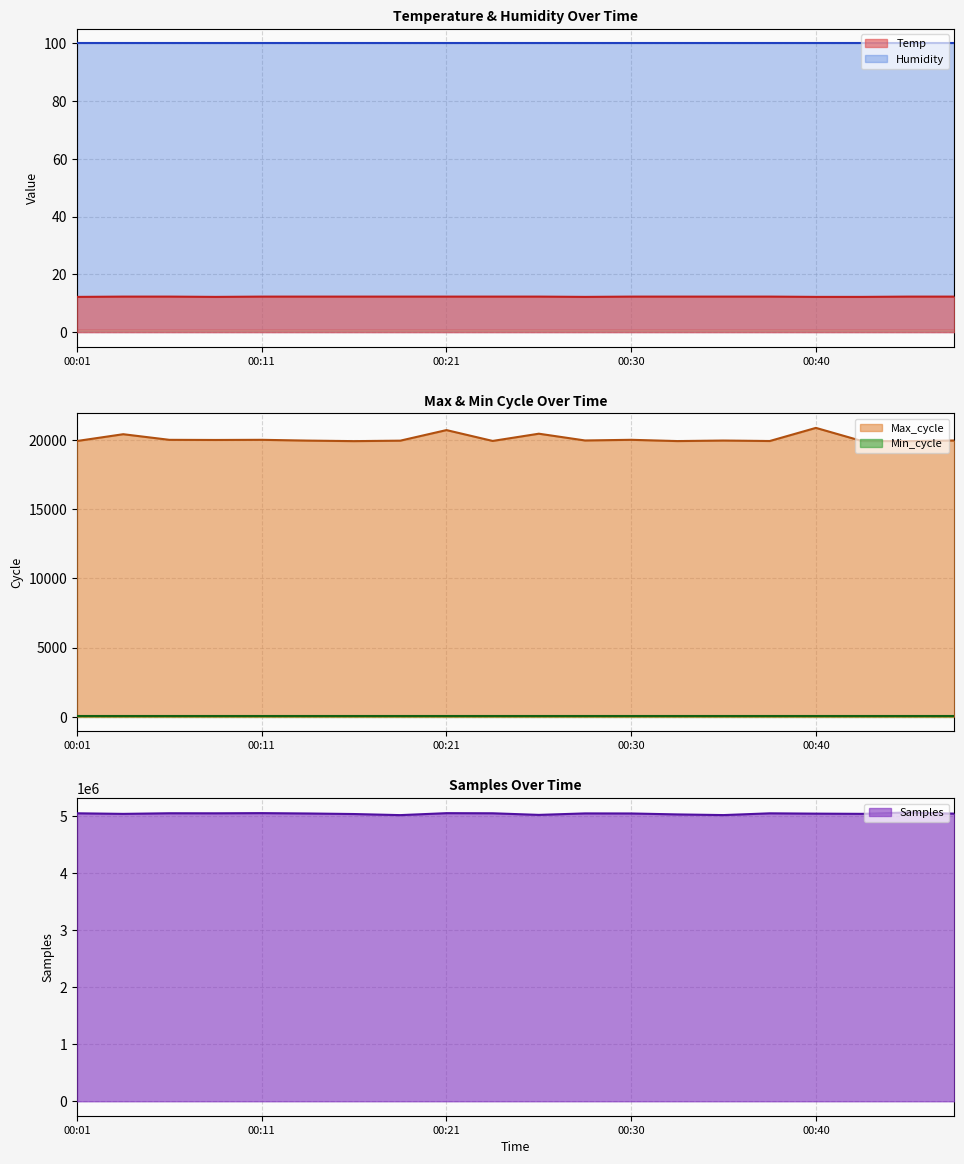

Is it true that Max_cycle equals 20413.0 at 00:03?

True